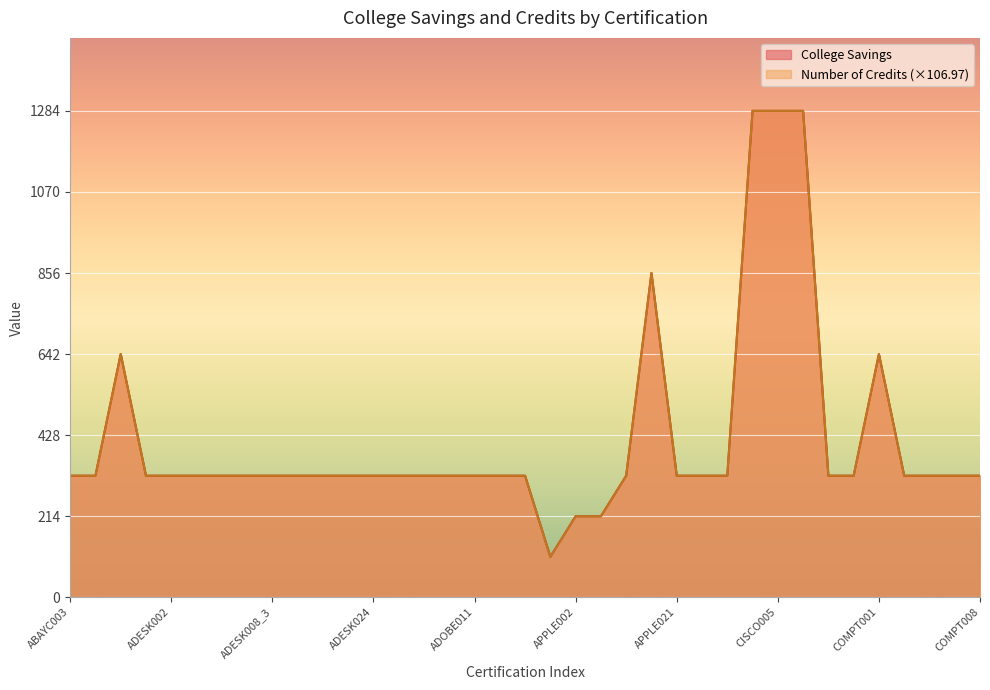

How many data points in Number of Credits are less than 320?

3